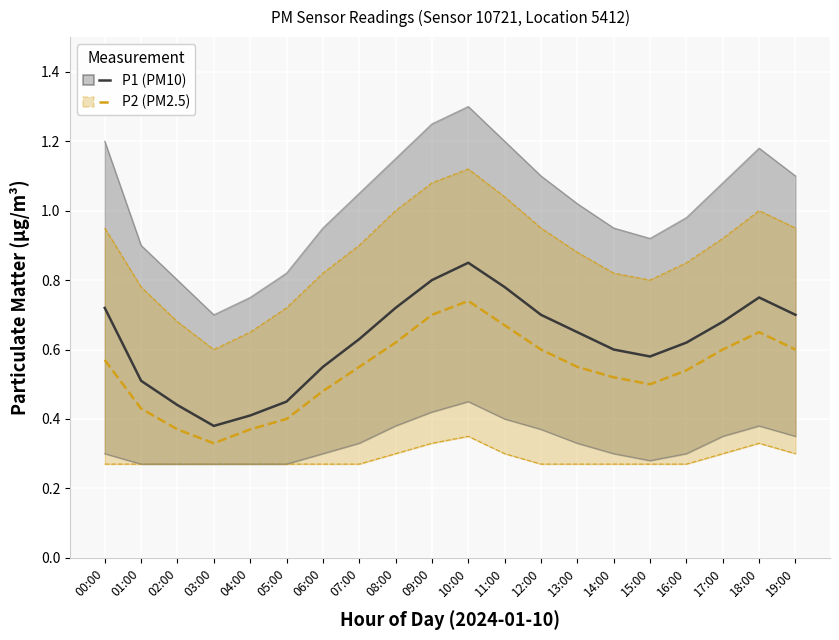

What is the difference between the maximum and minimum values in the P1 (PM10) series?

0.5